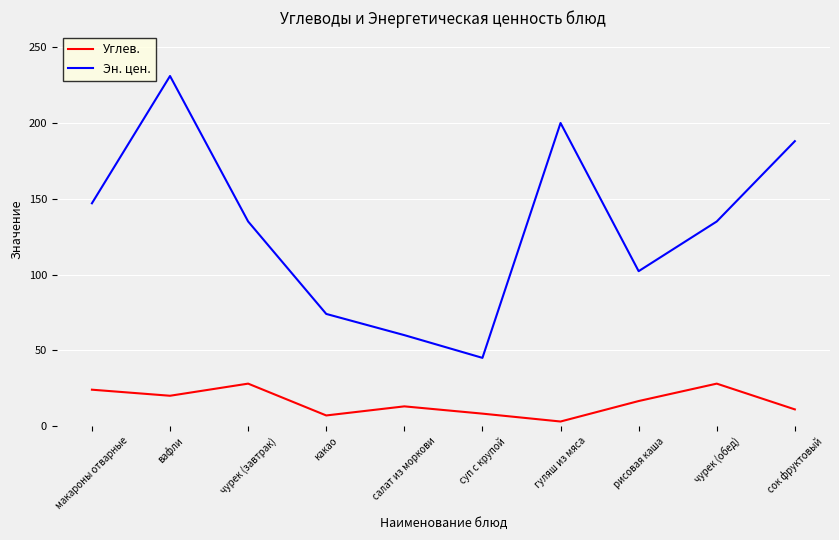

True or false: Эн. цен. has a value of 46.7 at чурек (завтрак).

False